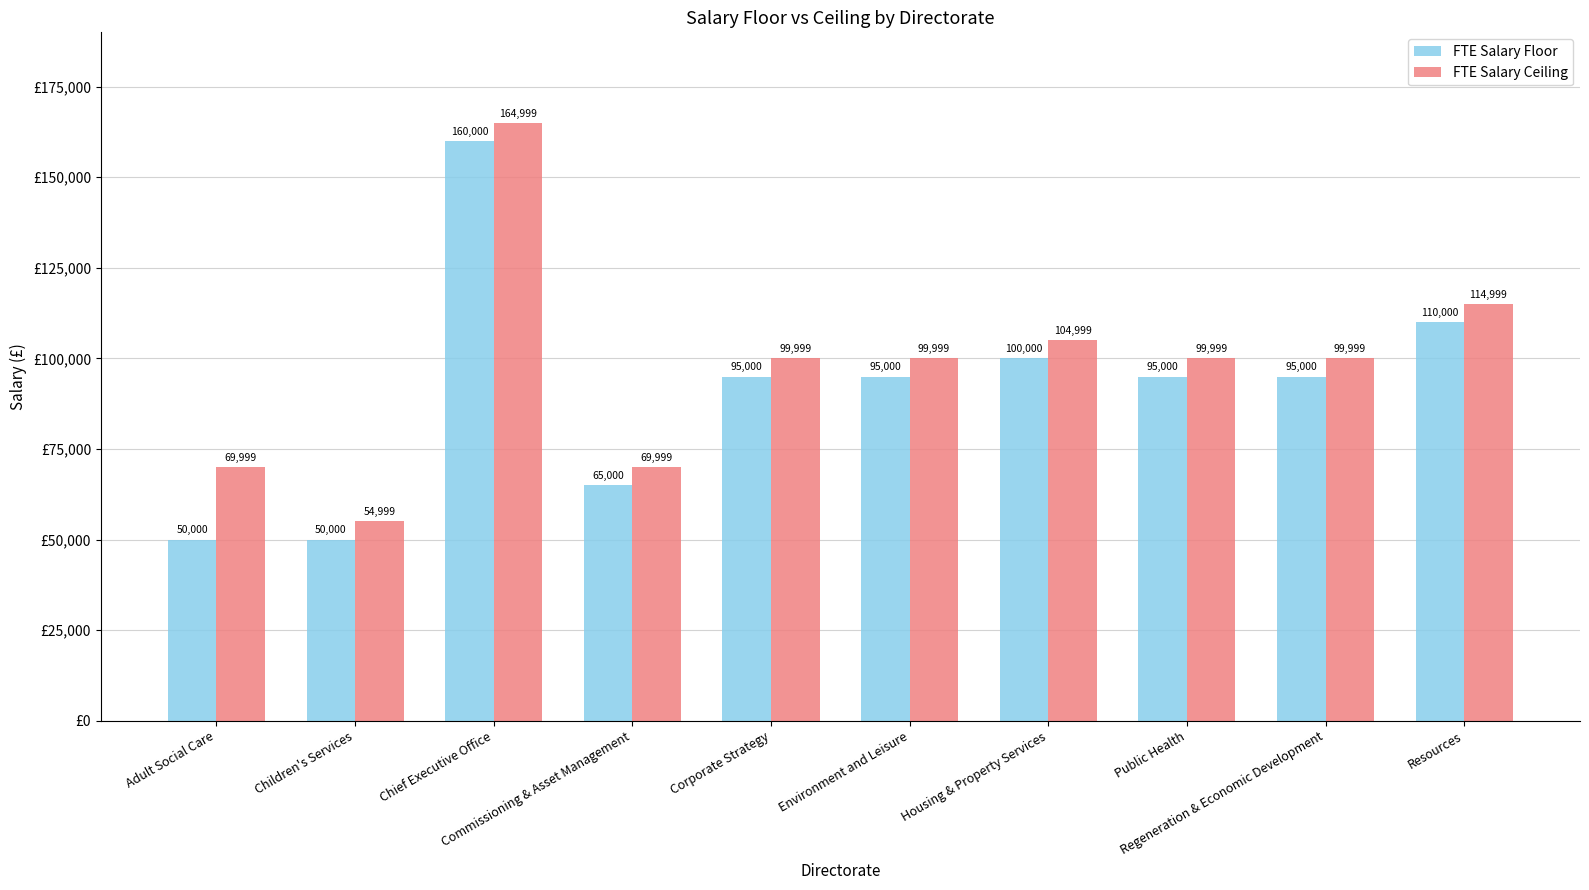

What are all the series names shown in the legend?

FTE Salary Floor, FTE Salary Ceiling